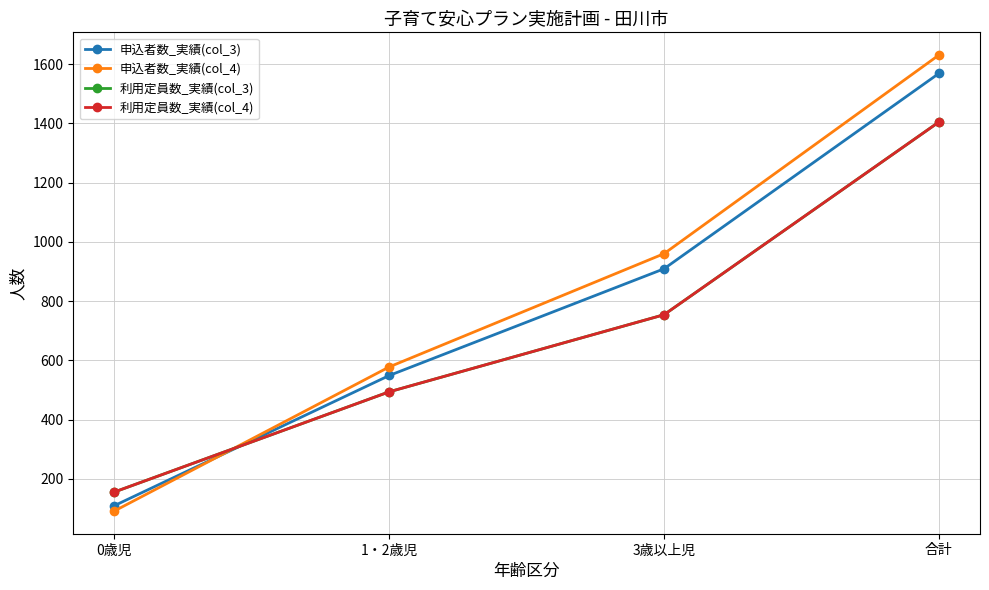

How many times do 申込者数_実績(col_4) and 申込者数_実績(col_3) cross each other?

1